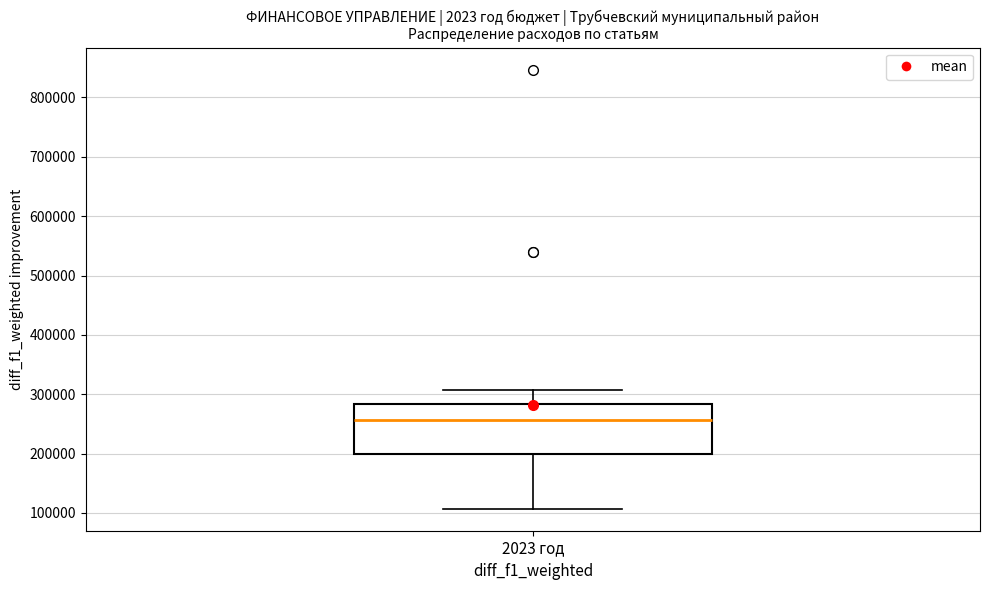

Transcribe this box plot: give where the median line is, the range the box spans, and where the two whiskers end, as read against the y-axis. The values are not printed on the chart, so give them approximately, as read against the axis.

median 260000, box 200000 to 280000, whiskers 110000 to 310000